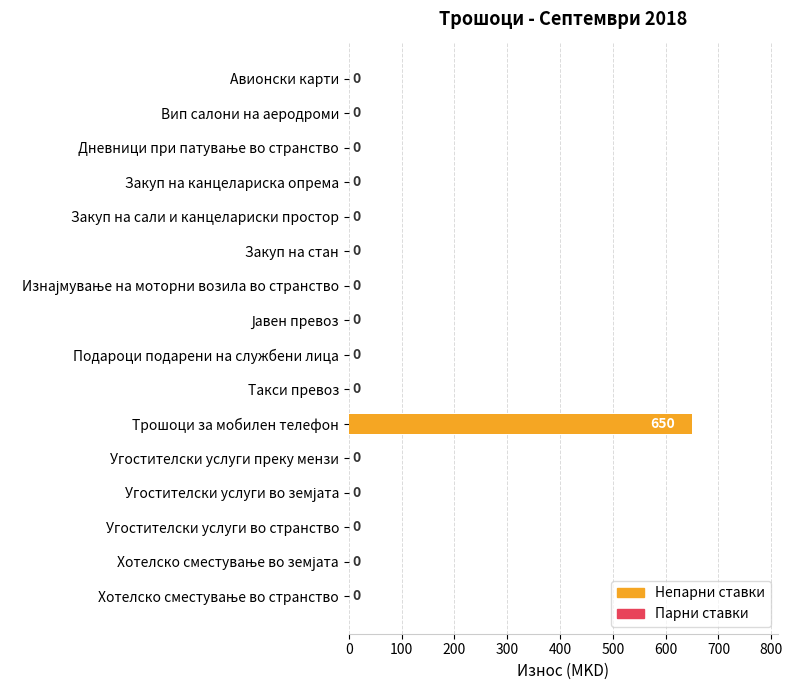

True or false: the data shows 368 at Угостителски услуги преку мензи.

False